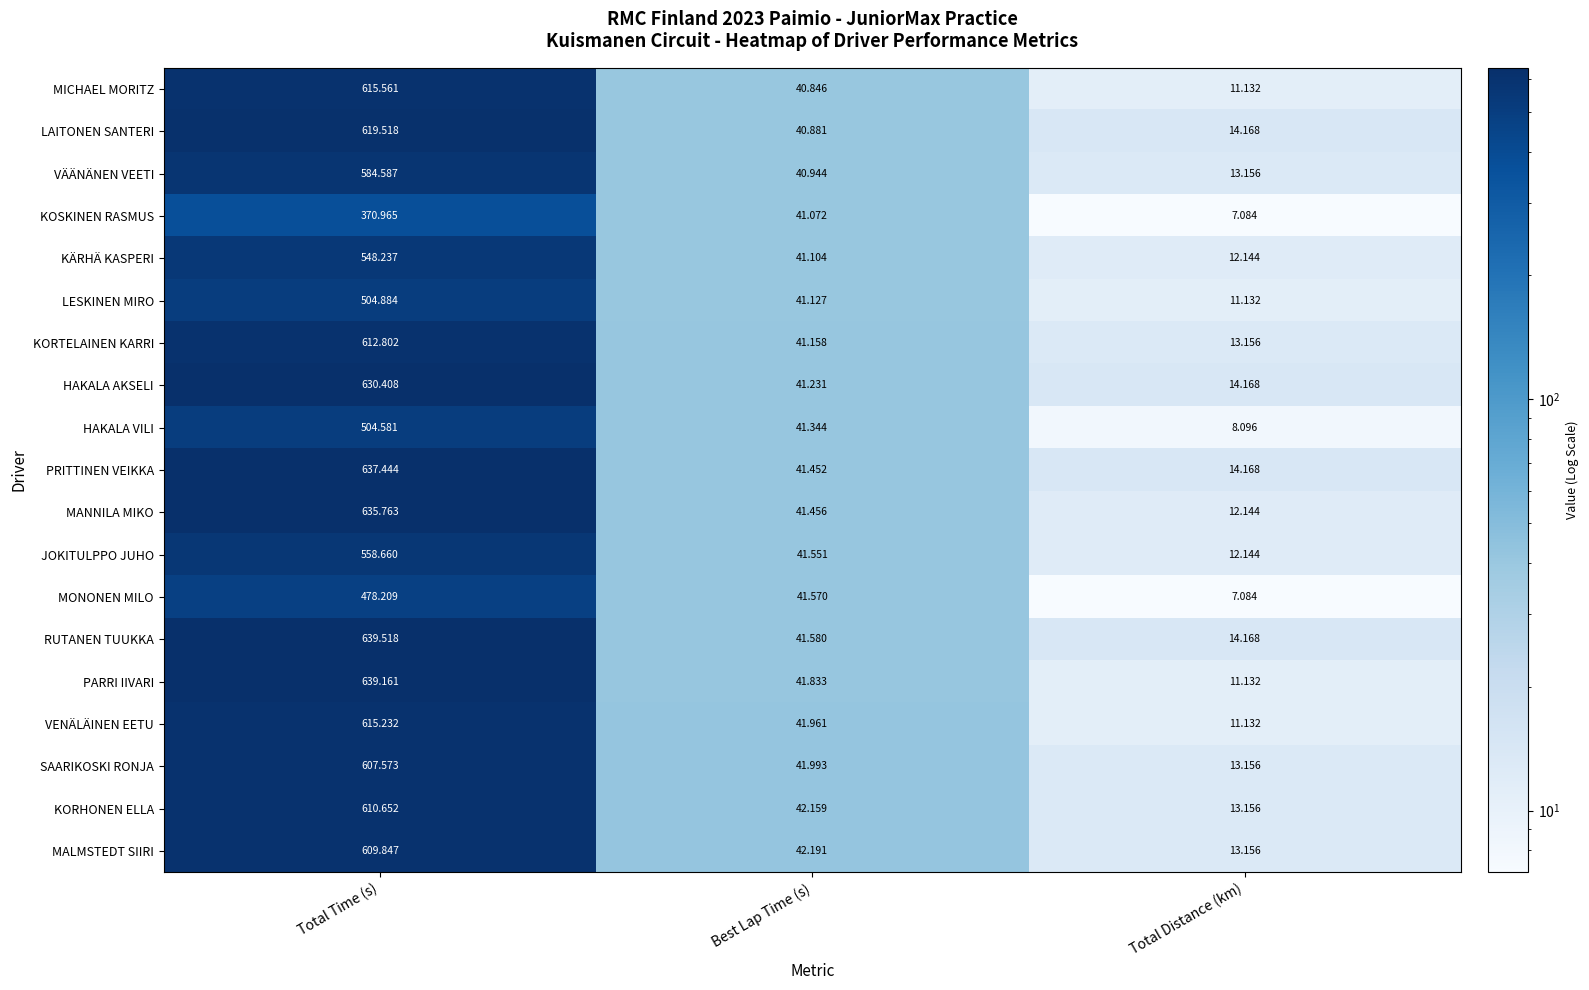

Which category has the highest value in the MALMSTEDT SIIRI series?

Total Time (s)